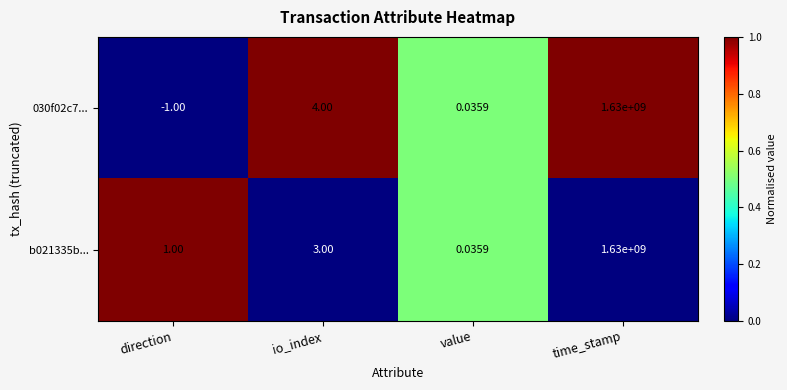

At which category is the sum across all series the highest?

time_stamp